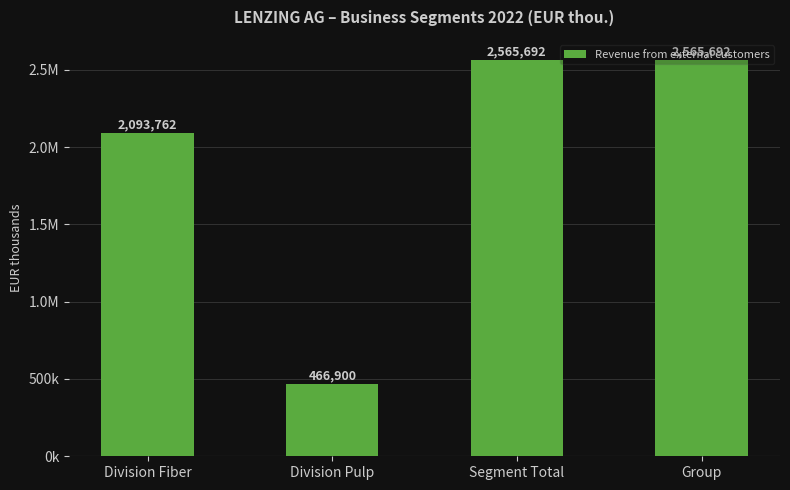

What is the label of the 4th bar from the right?

Division Fiber